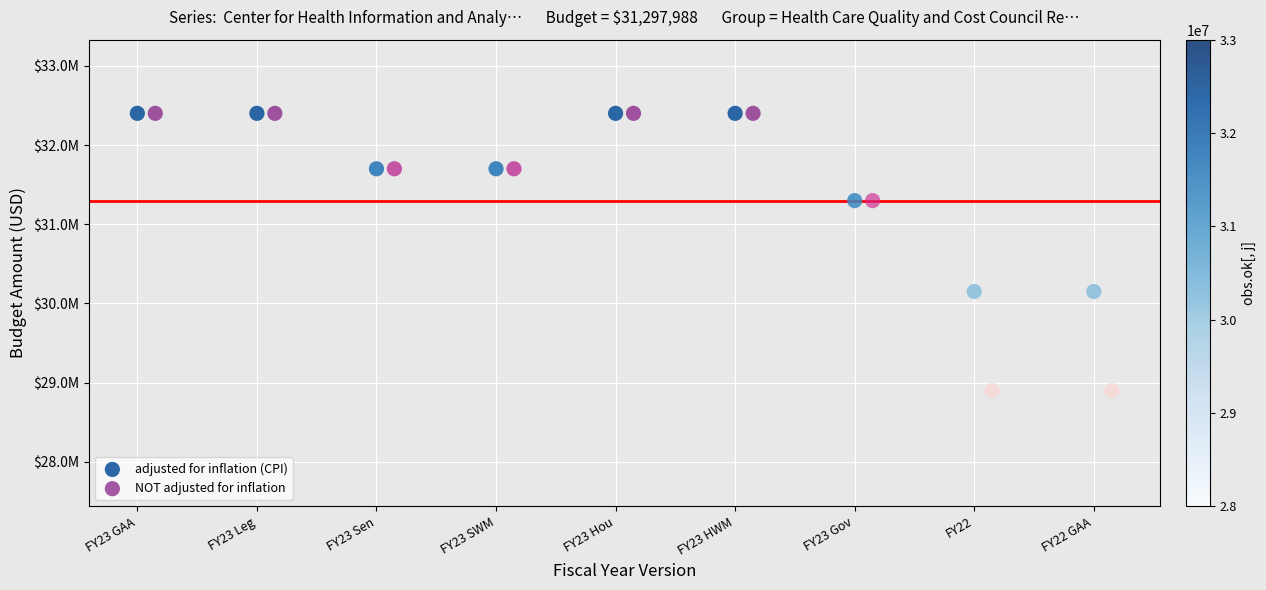

Which series has the widest spread of Y values?

NOT adjusted for inflation